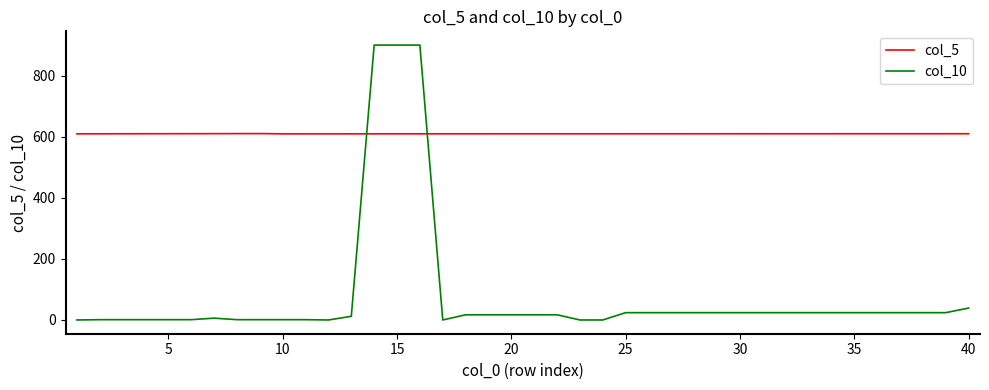

Which series has the largest total across all categories?

col_5